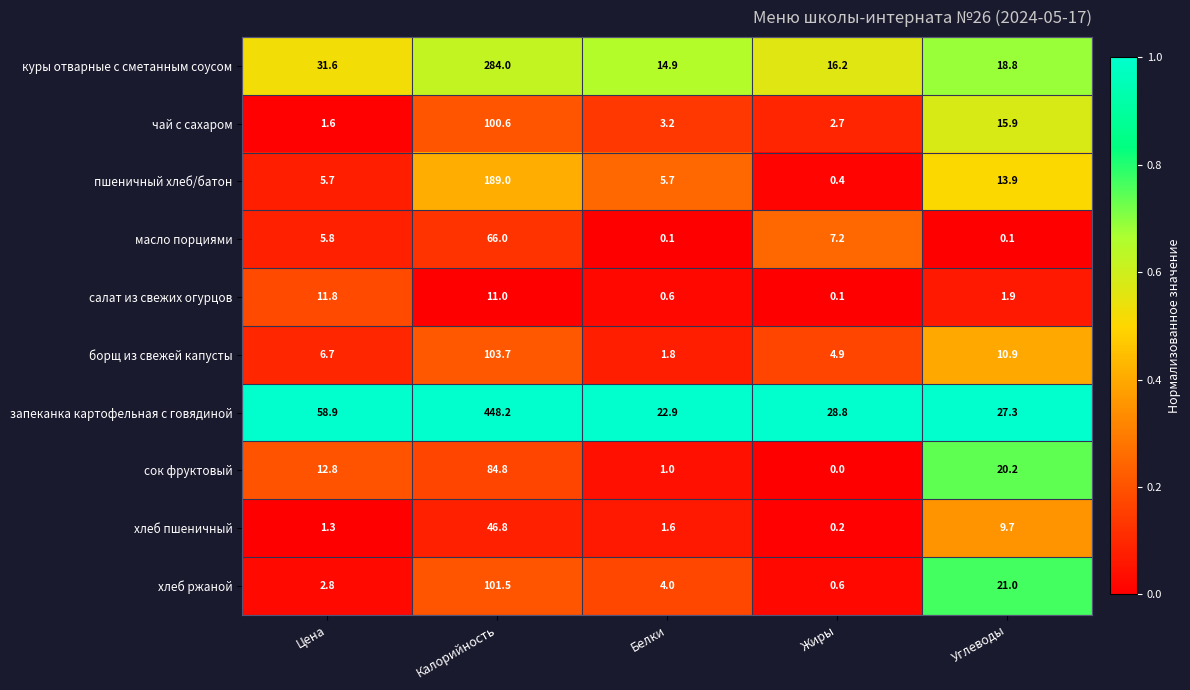

Which series has the widest spread of values?

запеканка картофельная с говядиной